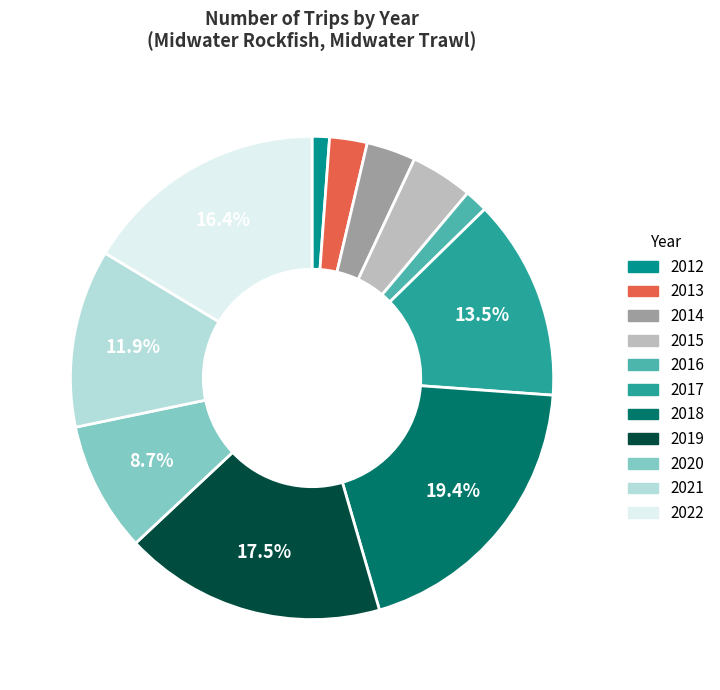

What is the largest slice in the pie chart?

2018